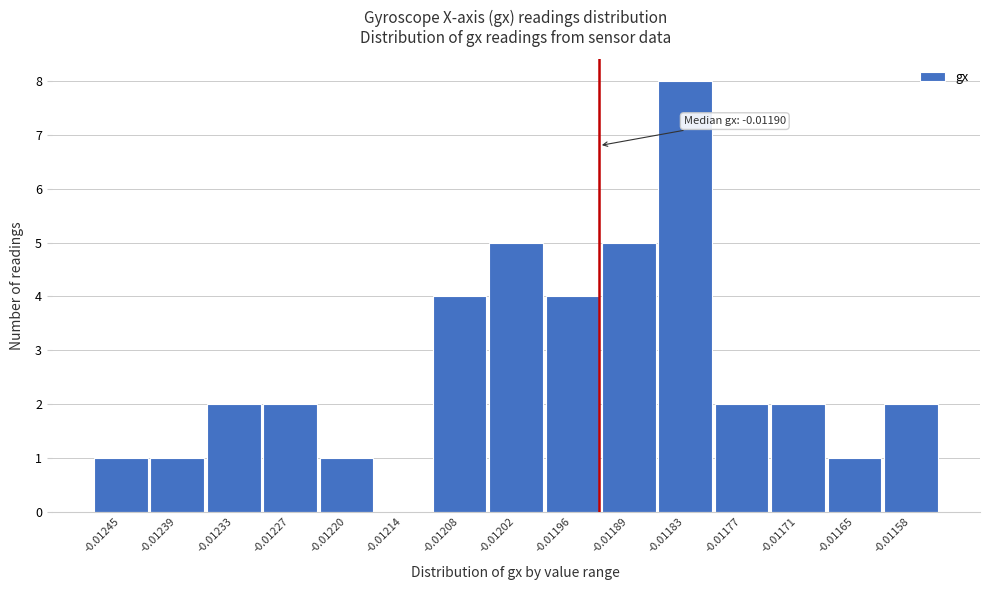

Reading left to right, extract all data points from this chart.

-0.01245=1	-0.01239=1	-0.01233=2	-0.01227=2	-0.01220=1	-0.01214=0	-0.01208=4	-0.01202=5	-0.01196=4	-0.01189=5	-0.01183=8	-0.01177=2	-0.01171=2	-0.01165=1	-0.01158=2